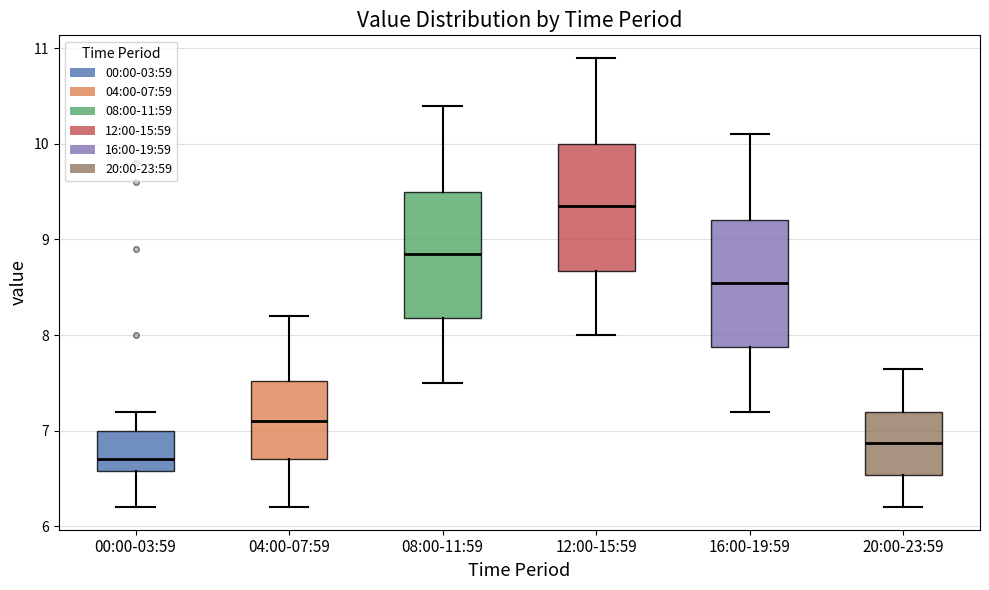

Where does the median line of the box for 16:00-19:59 sit on the y-axis? The values are not printed on the chart, so give them approximately, as read against the axis.

8.6